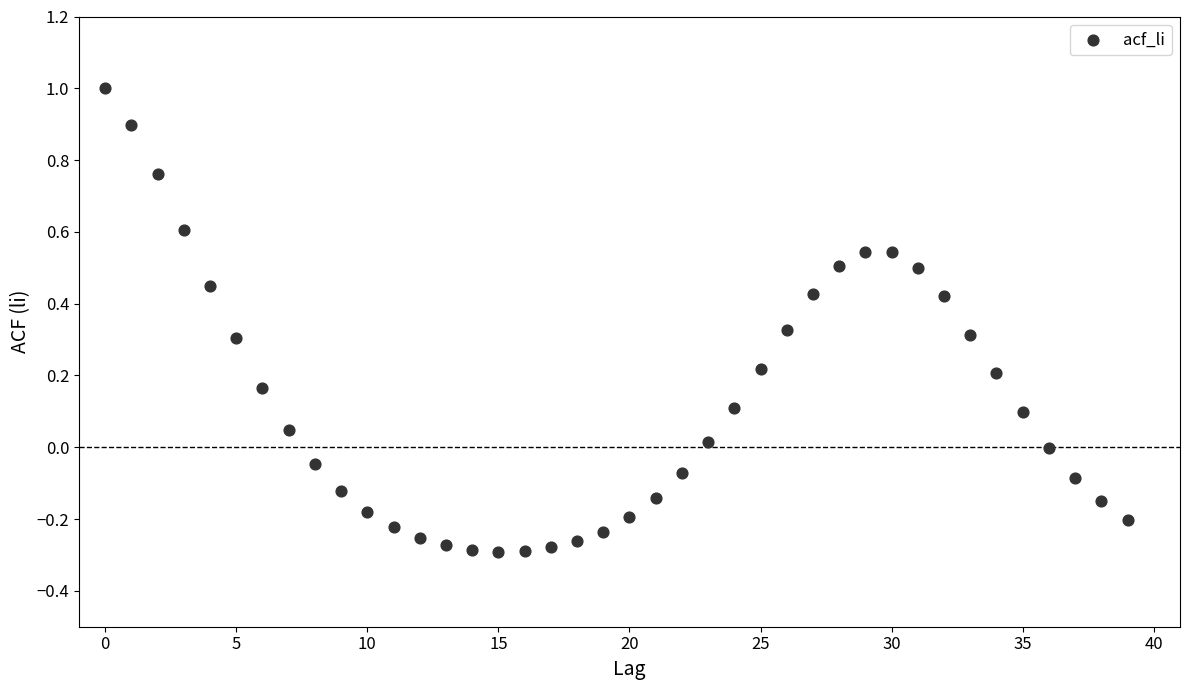

What is the range of Y values (max minus min)?

1.3